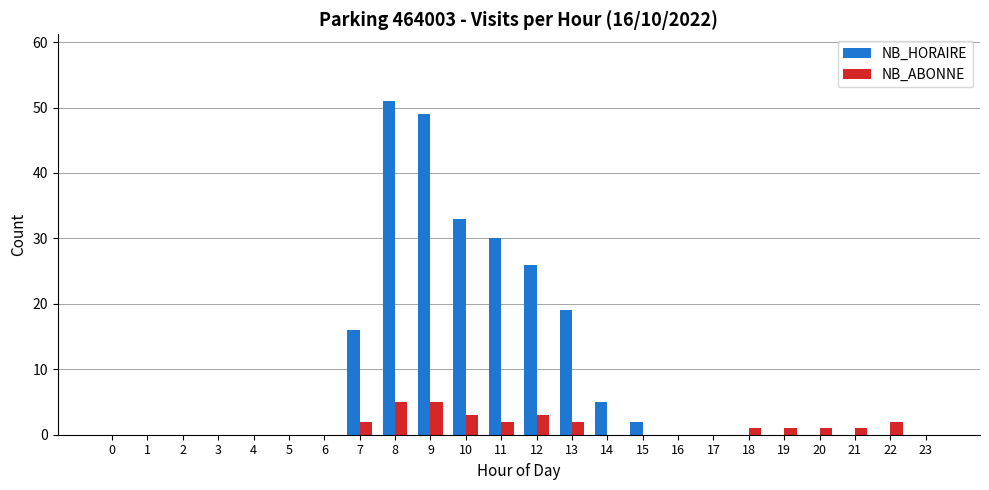

Is the value of NB_HORAIRE at 8 greater than the value of NB_ABONNE at 15?

Yes